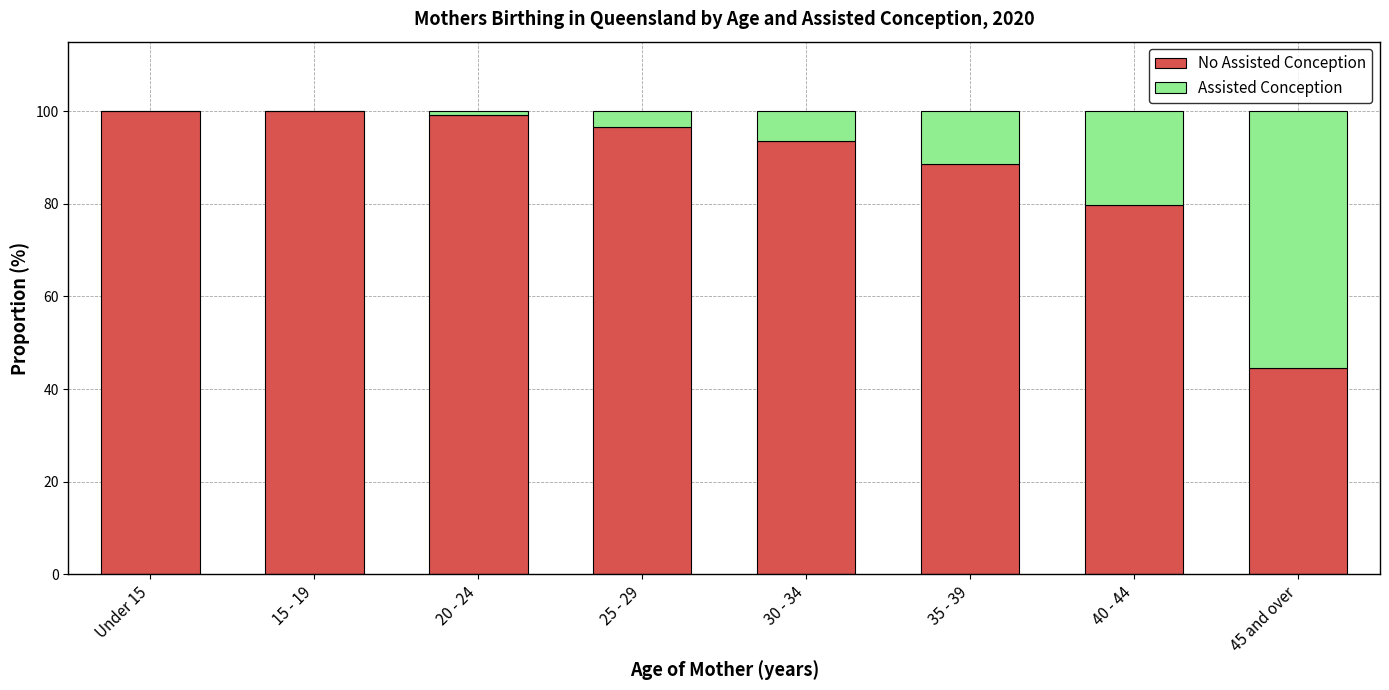

What is the total value across all series at 25 - 29?

100.0